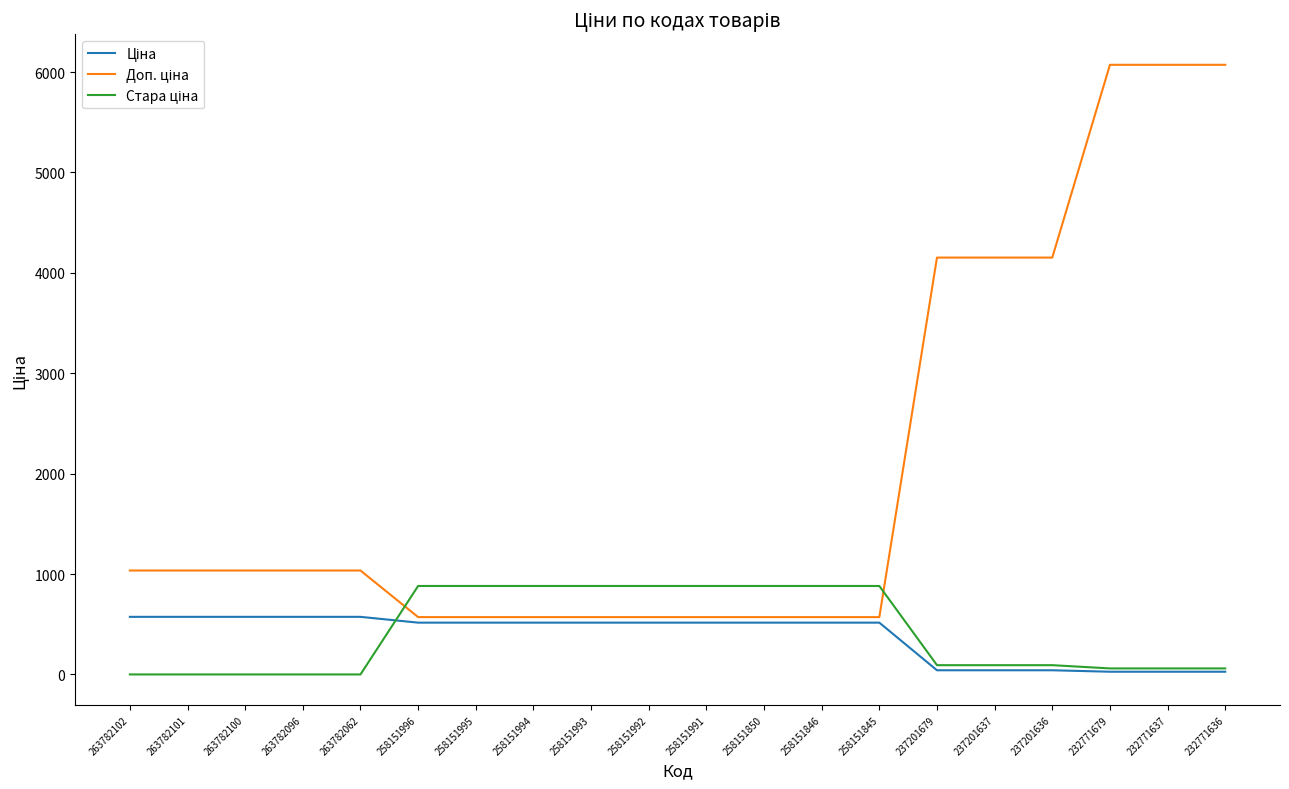

What is the total value across all series at 263782102?

1608.6